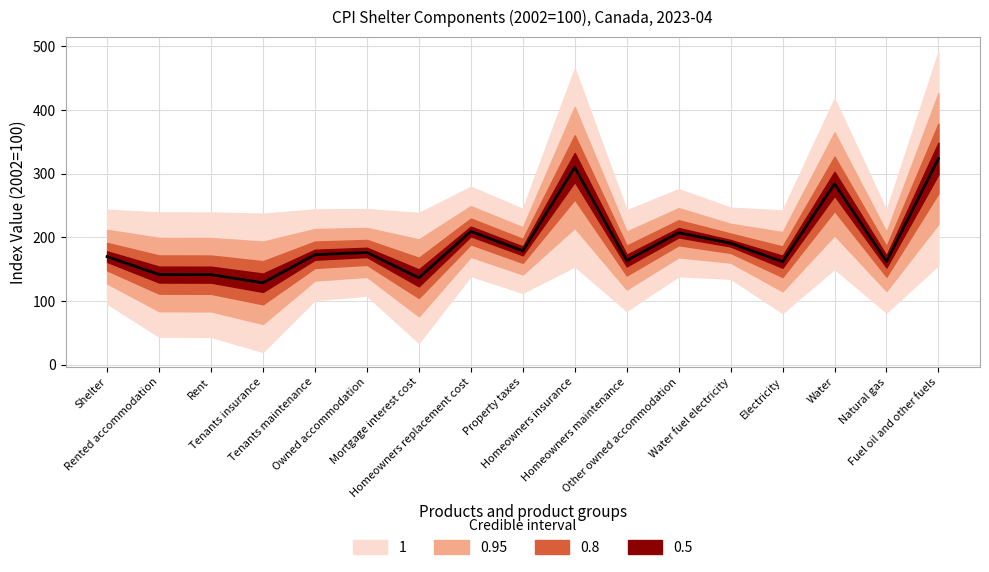

How many interior local peaks (higher than both neighbors) does the data have?

5